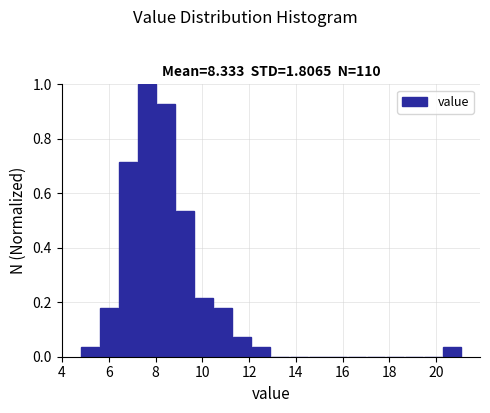

Which range on the x-axis has the tallest bar?

7.2 to 8.0